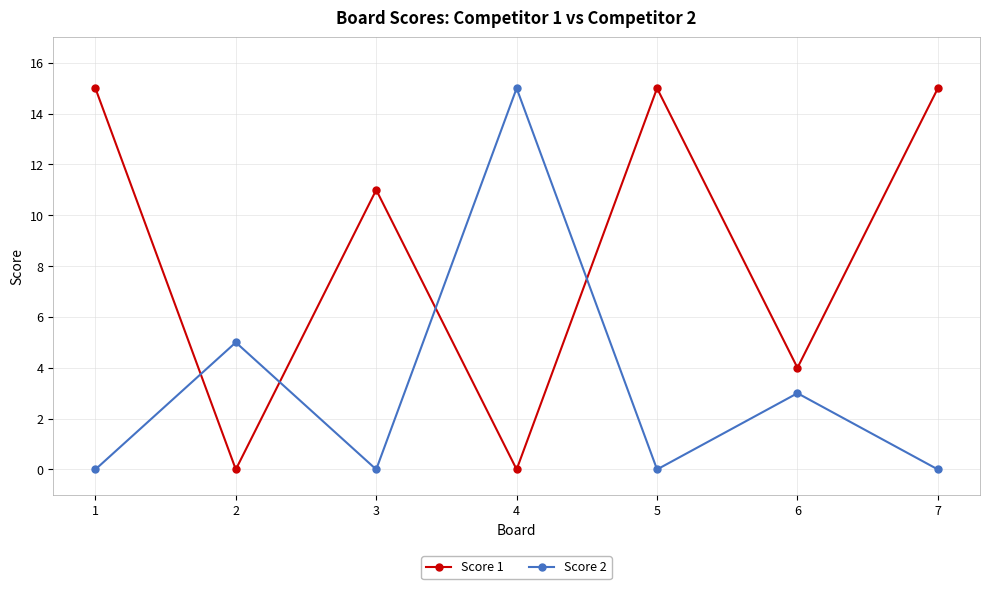

Reading left to right, what are all the values shown in this chart?

Score 1: 15	0	11	0	15	4	15
Score 2: 0	5	0	15	0	3	0